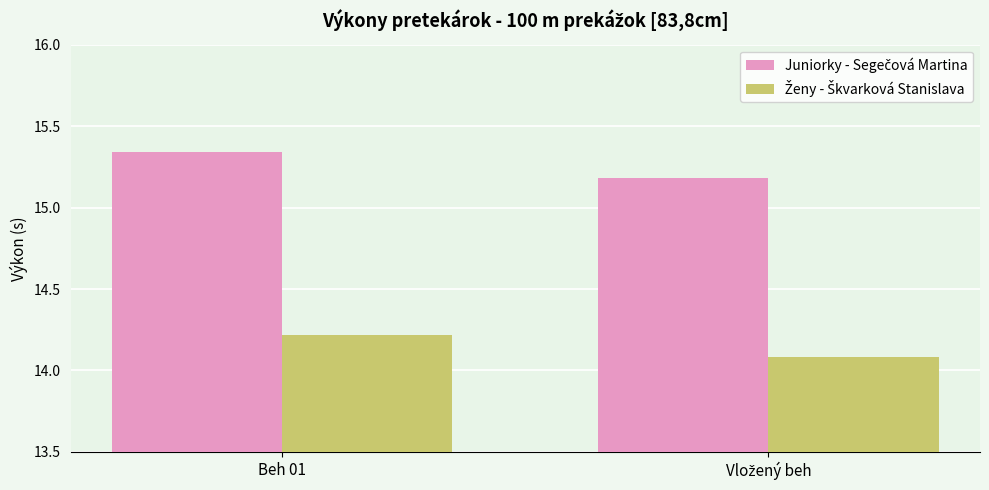

What is the total value across all series at Beh 01?

29.6